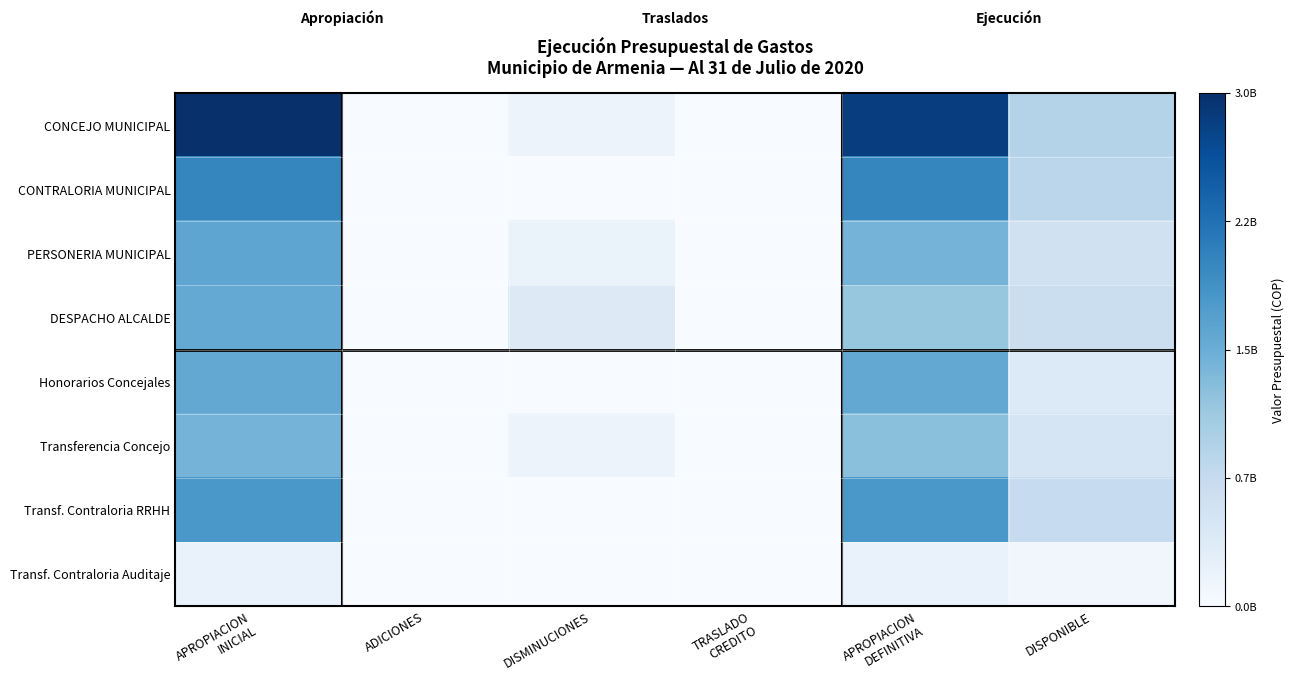

Between APROPIACION INICIAL and DISPONIBLE, which series saw the biggest shift?

CONCEJO MUNICIPAL